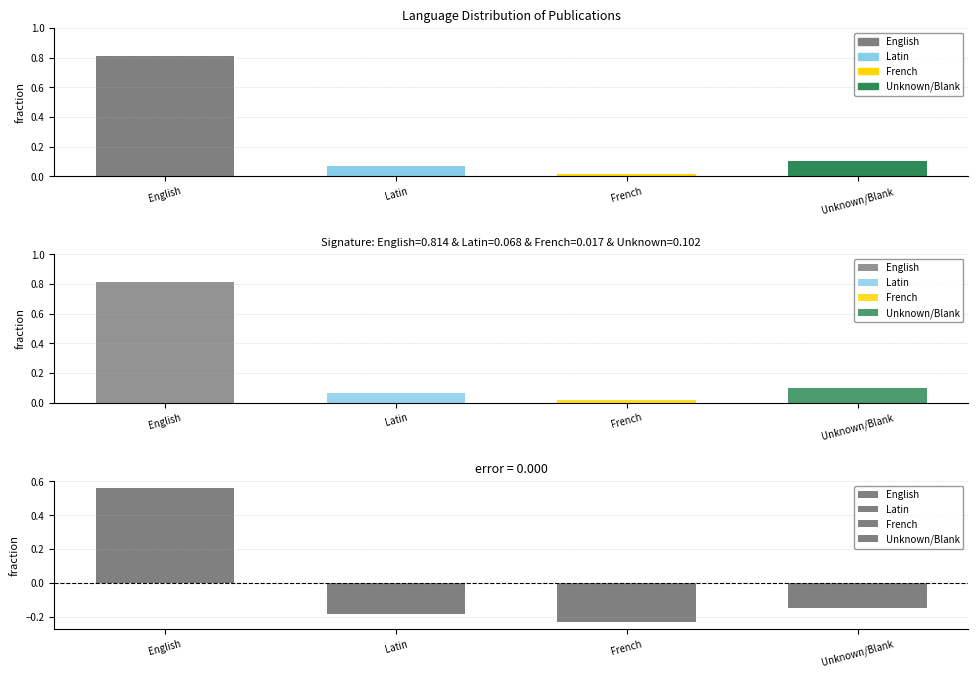

What is the difference between the maximum and minimum values?

0.8